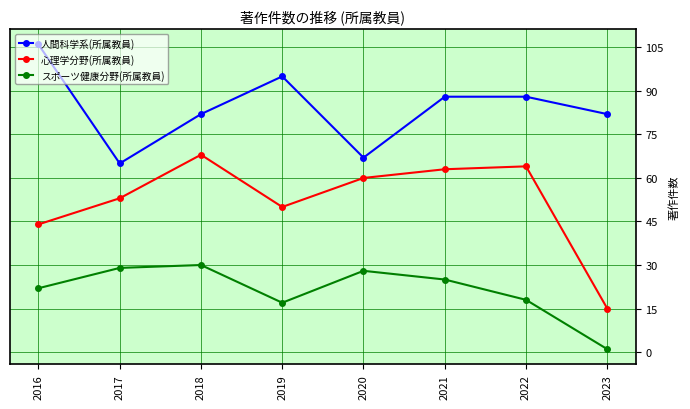

Reading left to right, transcribe all the data shown in this chart.

人間科学系(所属教員): 106	65	82	95	67	88	88	82
心理学分野(所属教員): 44	53	68	50	60	63	64	15
スポーツ健康分野(所属教員): 22	29	30	17	28	25	18	1